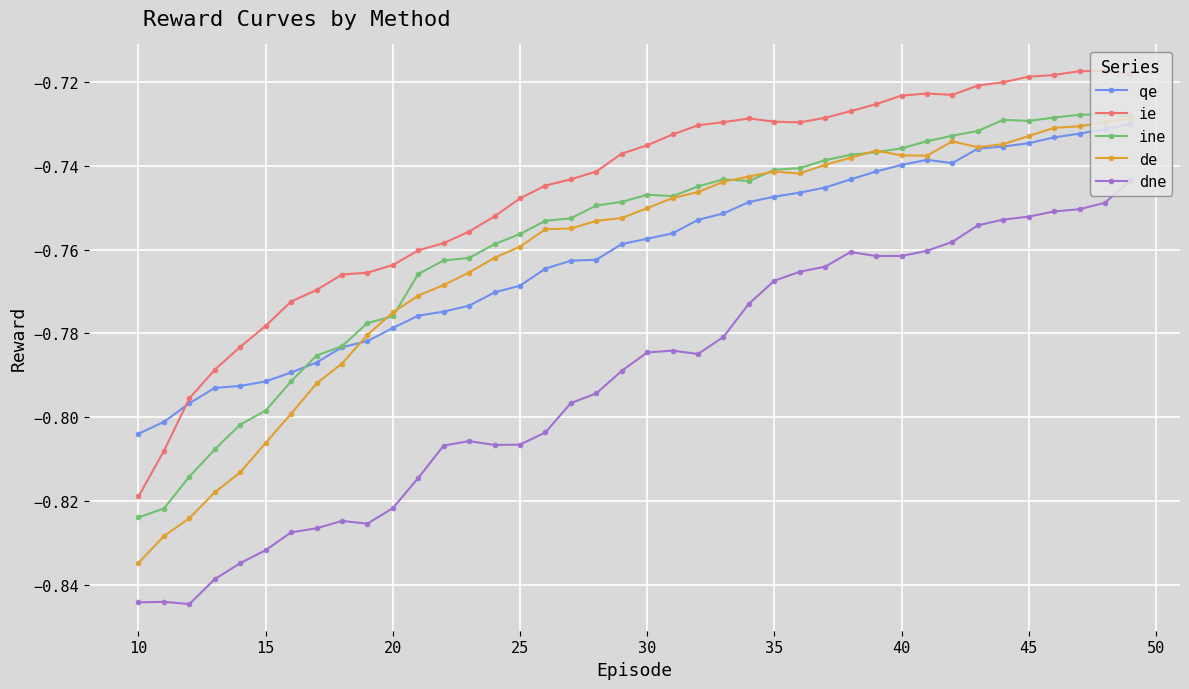

What is the sum of all ie values?

-29.8